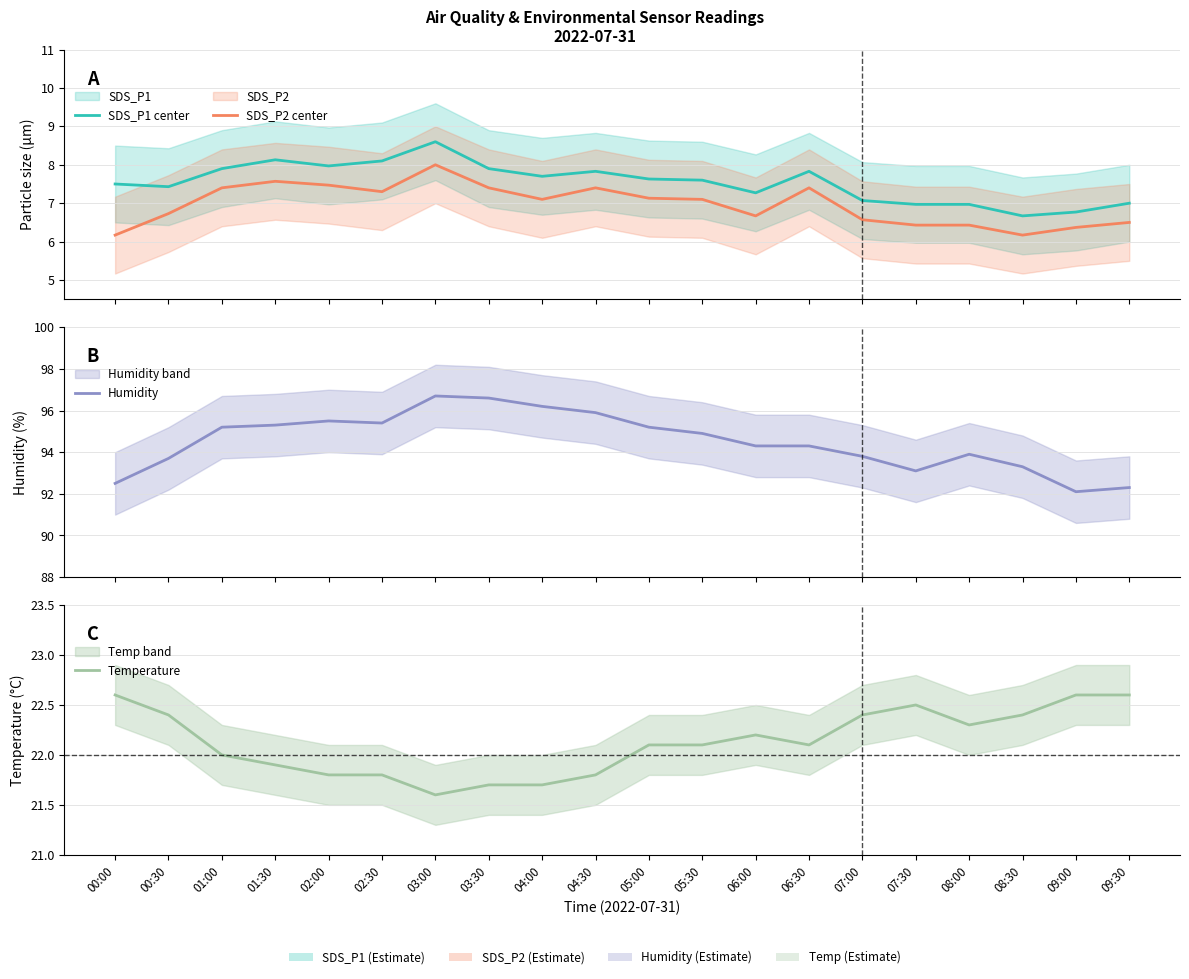

What are all the series names shown in the legend?

SDS_P1 center, SDS_P2 center, Humidity, Temperature